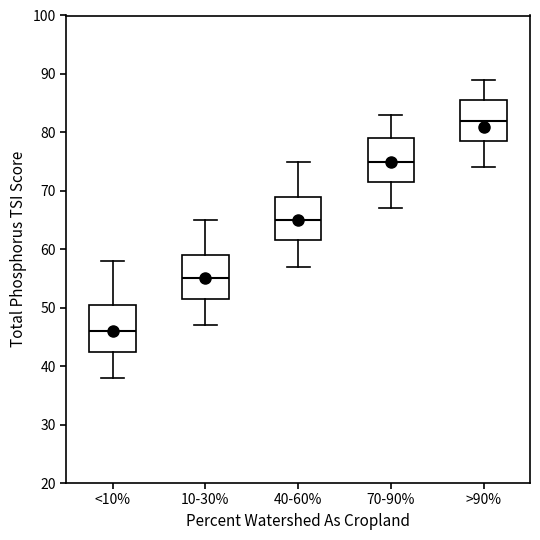

Reading left to right, transcribe this box plot: for each box, give where its median line is, the range the box spans, and where its two whiskers end, as read against the y-axis. The values are not printed on the chart, so give them approximately, as read against the axis.

<10%: median 46, box 43 to 51, whiskers 38 to 58
10-30%: median 55, box 52 to 59, whiskers 47 to 65
40-60%: median 65, box 62 to 69, whiskers 57 to 75
70-90%: median 75, box 72 to 79, whiskers 67 to 83
>90%: median 82, box 79 to 86, whiskers 74 to 89